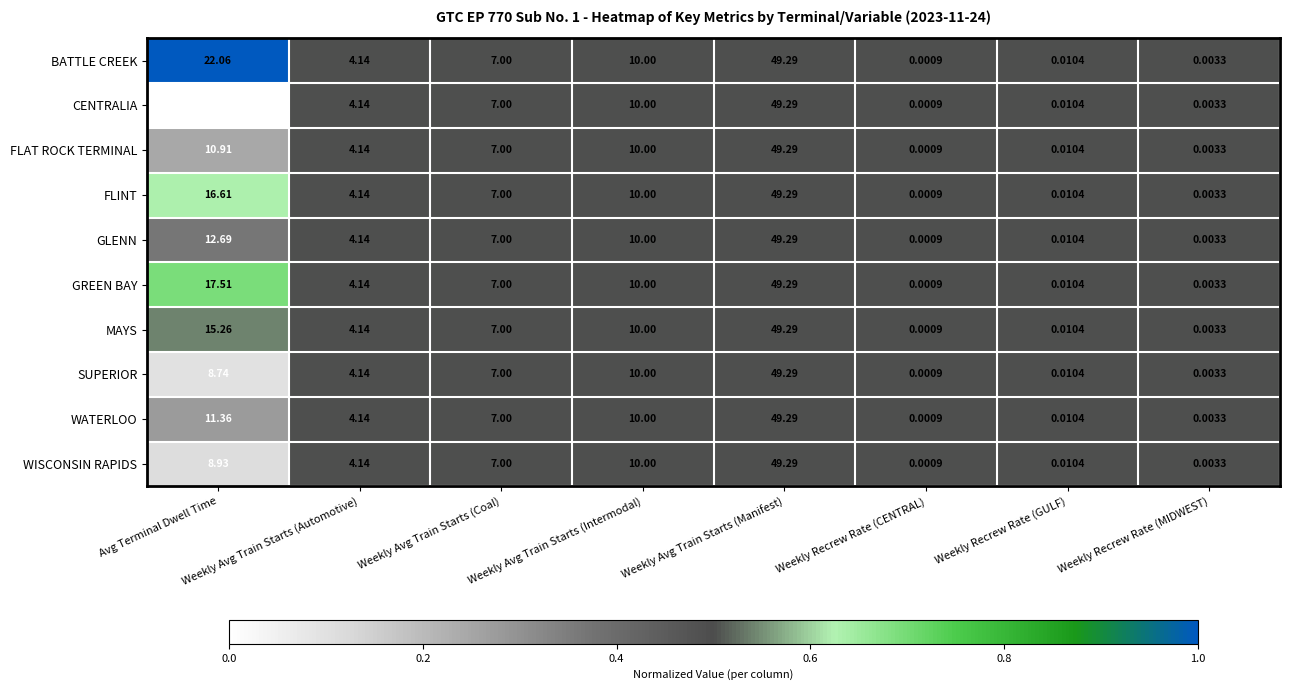

At which label does GLENN first exceed 7?

Avg Terminal Dwell Time